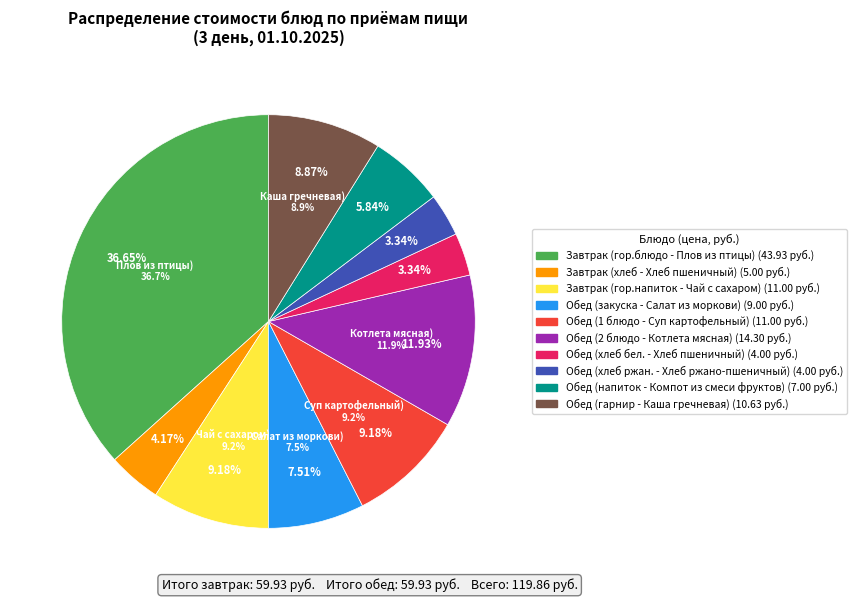

Does Обед (напиток - Компот из смеси фруктов) represent more than half of the total?

No